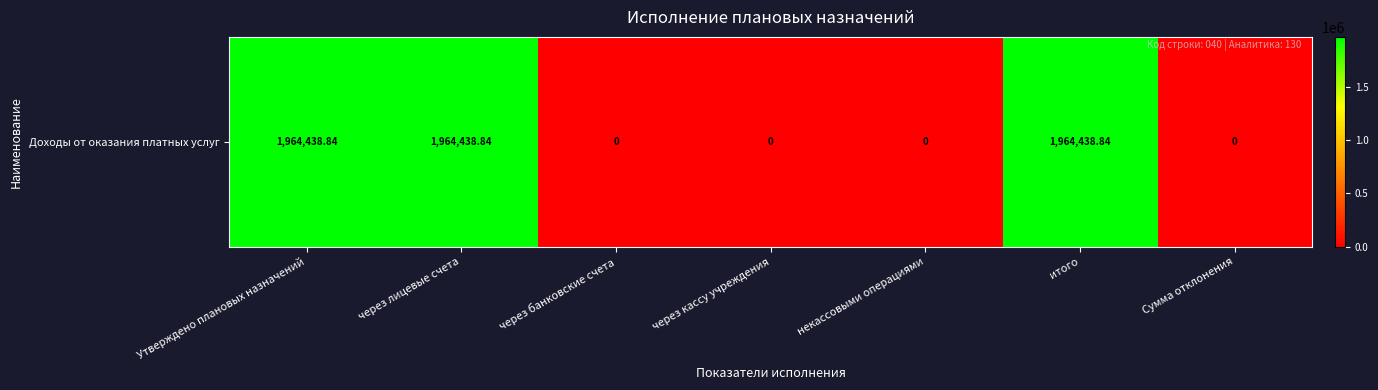

What is the difference between the maximum and minimum values?

1964438.8